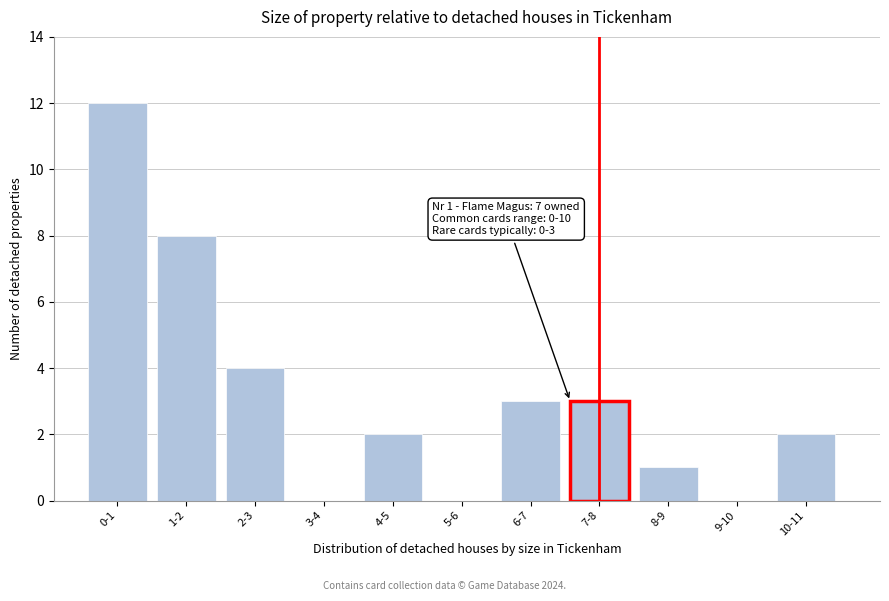

Reading right to left, transcribe all the data shown in this chart.

10-11=2	9-10=0	8-9=1	7-8=3	6-7=3	5-6=0	4-5=2	3-4=0	2-3=4	1-2=8	0-1=12